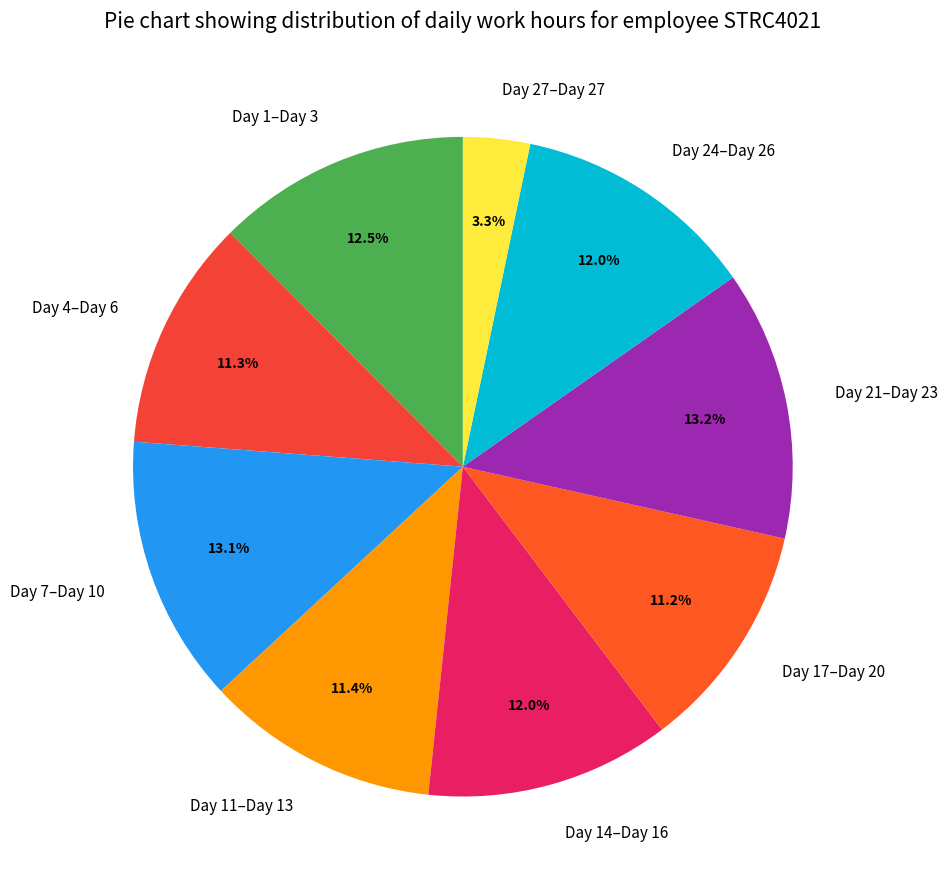

Approximately how many times larger is the value at Day 14–Day 16 compared to Day 7–Day 10?

0.9